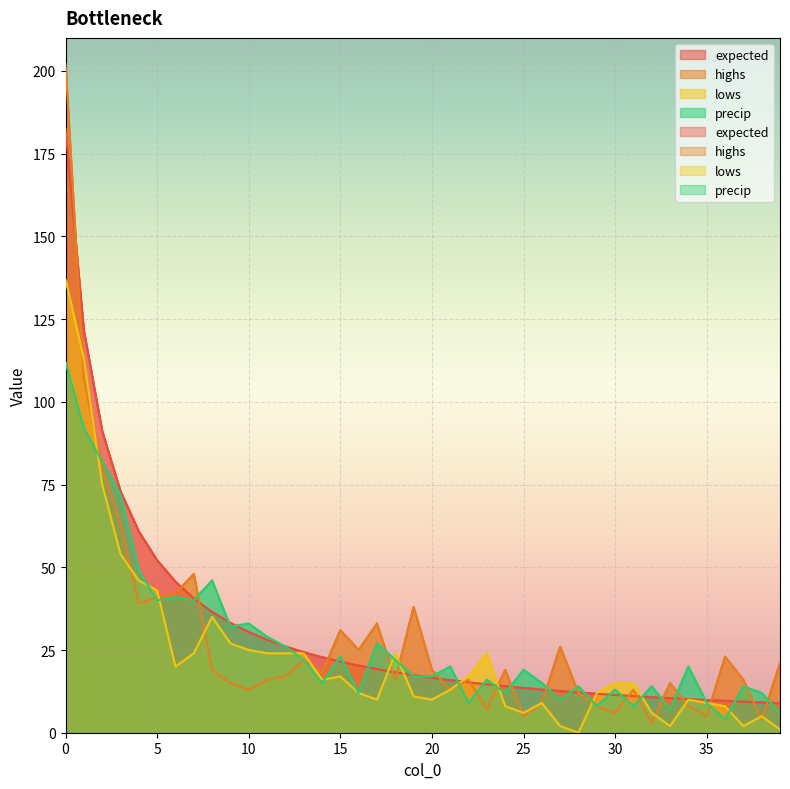

Read the precip value at 9.

32.0